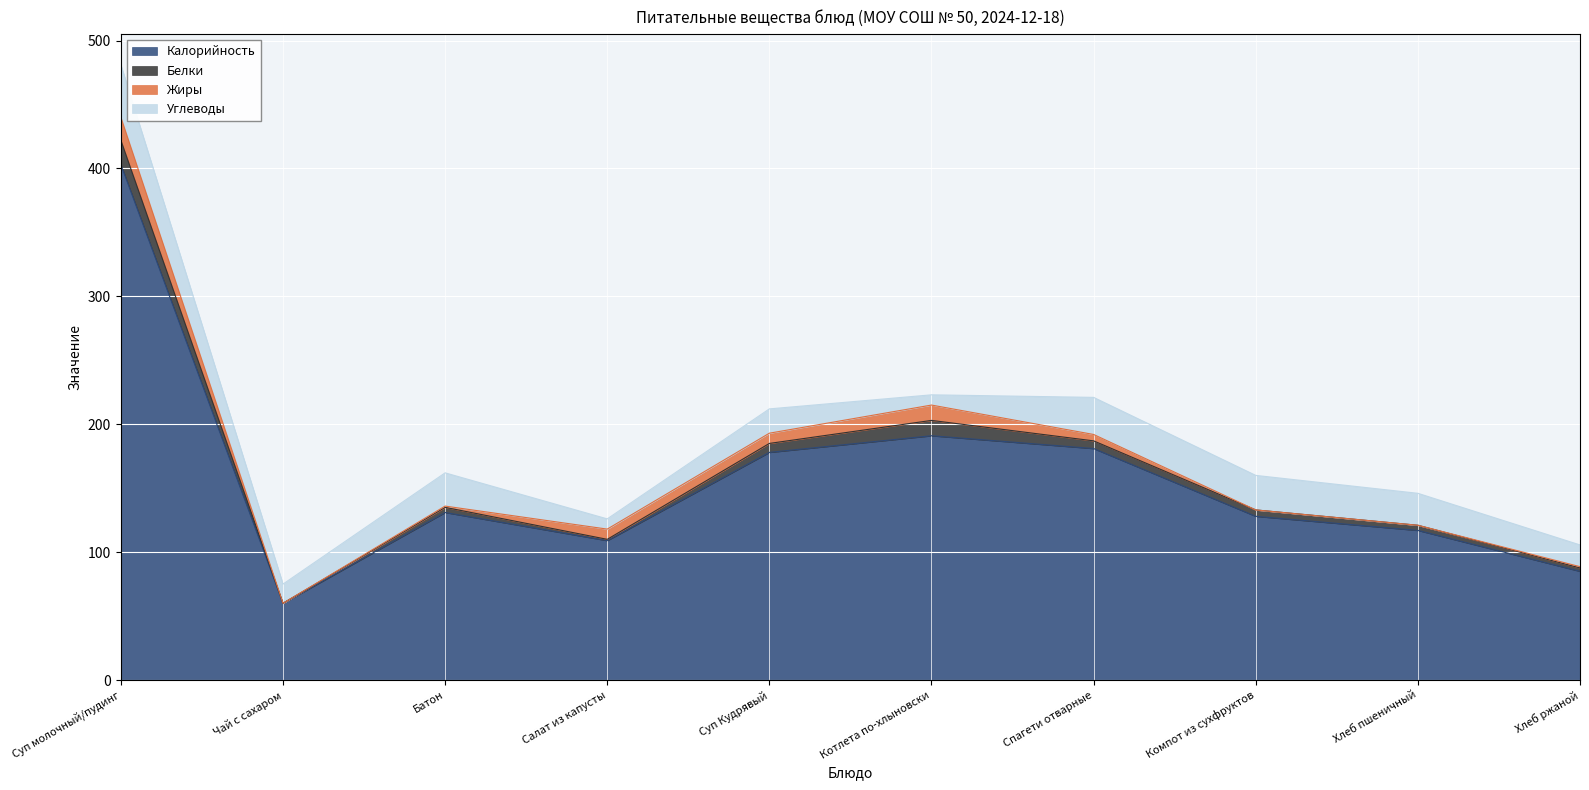

Reading right to left, extract all data points from this chart.

Калорийность: Хлеб ржаной=85.0	Хлеб пшеничный=117.0	Компот из сухфруктов=128.0	Спагети отварные=181.0	Котлета по-хлыновски=191.0	Суп Кудрявый=178.0	Салат из капусты=109.0	Батон=131.0	Чай с сахаром=60.0	Суп молочный/пудинг=403.0
Белки: Хлеб ржаной=2.6	Хлеб пшеничный=4.0	Компот из сухфруктов=5.0	Спагети отварные=6.0	Котлета по-хлыновски=12.0	Суп Кудрявый=7.0	Салат из капусты=1.0	Батон=4.0	Чай с сахаром=0.0	Суп молочный/пудинг=19.0
Жиры: Хлеб ржаной=1.0	Хлеб пшеничный=0.0	Компот из сухфруктов=0.0	Спагети отварные=5.0	Котлета по-хлыновски=12.0	Суп Кудрявый=8.0	Салат из капусты=8.0	Батон=1.0	Чай с сахаром=0.0	Суп молочный/пудинг=18.0
Углеводы: Хлеб ржаной=17.0	Хлеб пшеничный=25.0	Компот из сухфруктов=27.0	Спагети отварные=29.0	Котлета по-хлыновски=8.0	Суп Кудрявый=19.0	Салат из капусты=8.0	Батон=26.0	Чай с сахаром=15.0	Суп молочный/пудинг=41.0